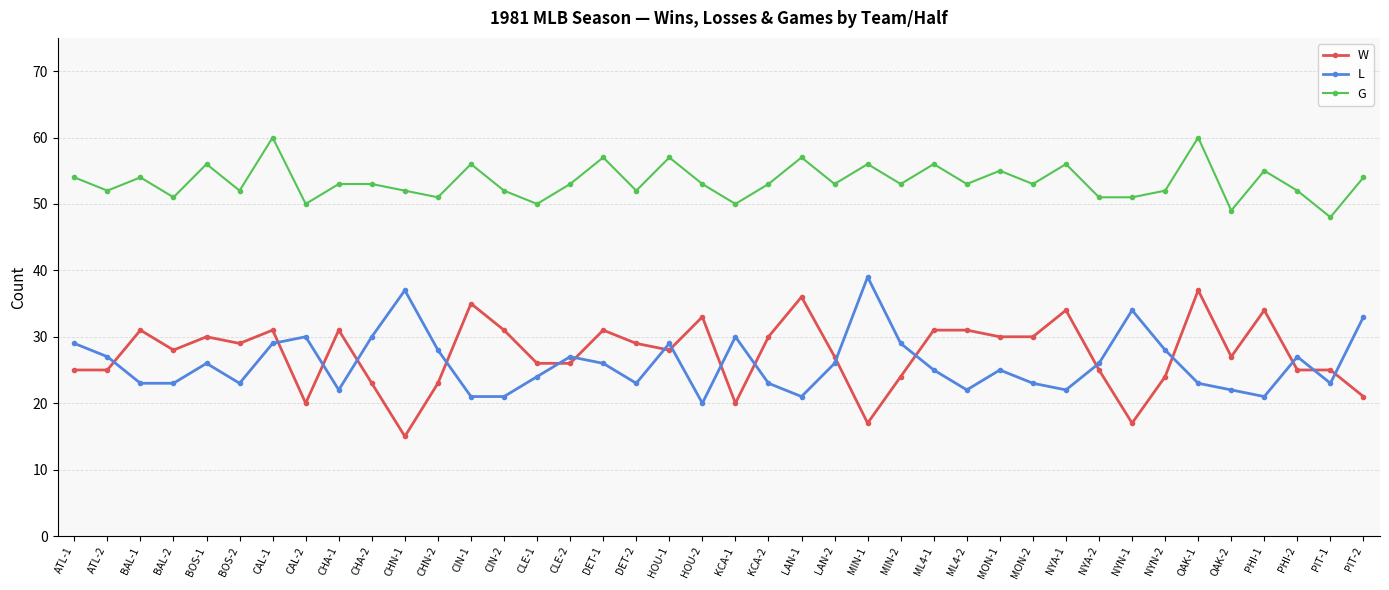

What is the lowest value of the G series?

48